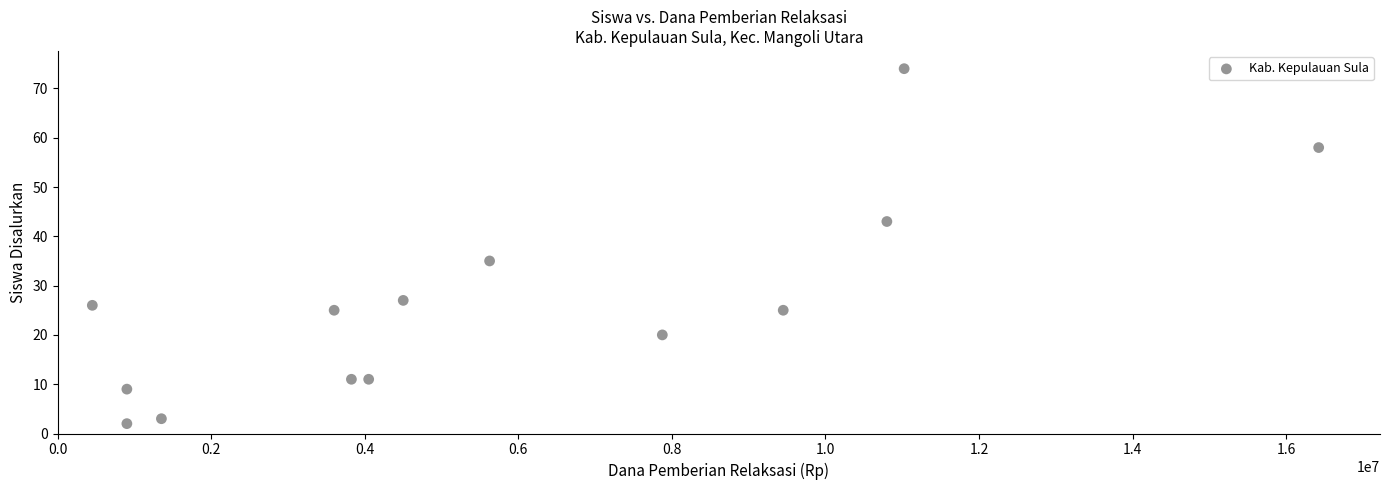

What is the range of Y values (max minus min)?

72